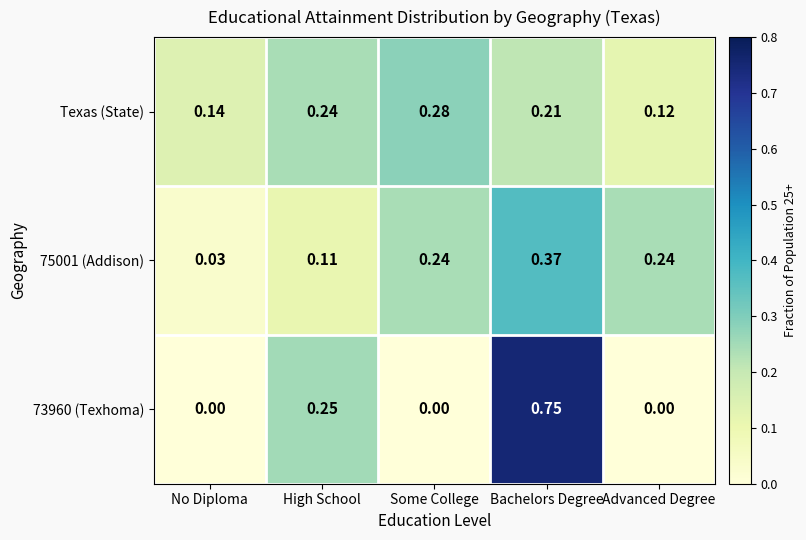

Where is Texas (State) nearest to the value 0?

Advanced Degree